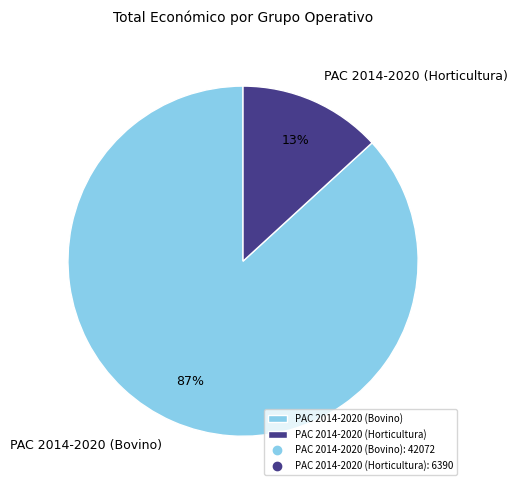

Is PAC 2014-2020 (Bovino) the majority of the pie?

Yes